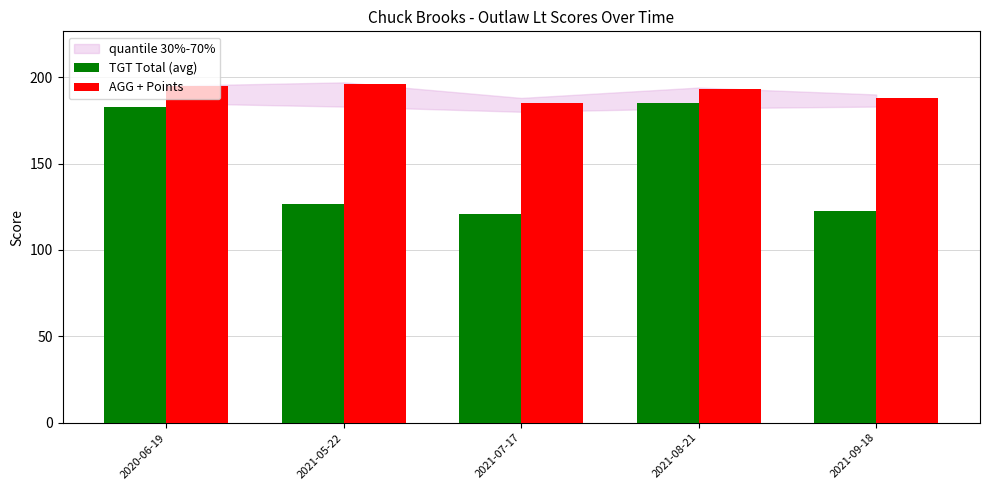

What is the sum of all AGG + Points values?

957.1